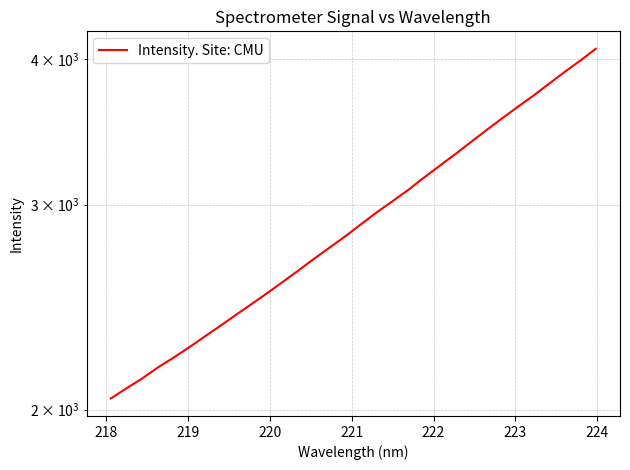

Does the chart have visible grid lines?

Yes